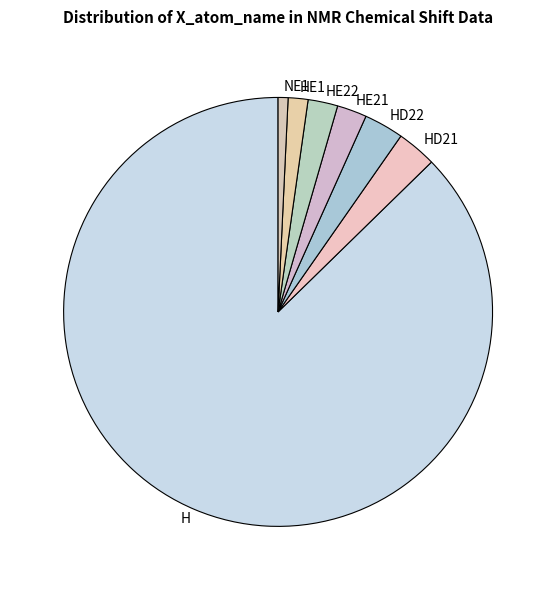

Do NE1 and H together represent more than half of the pie?

Yes